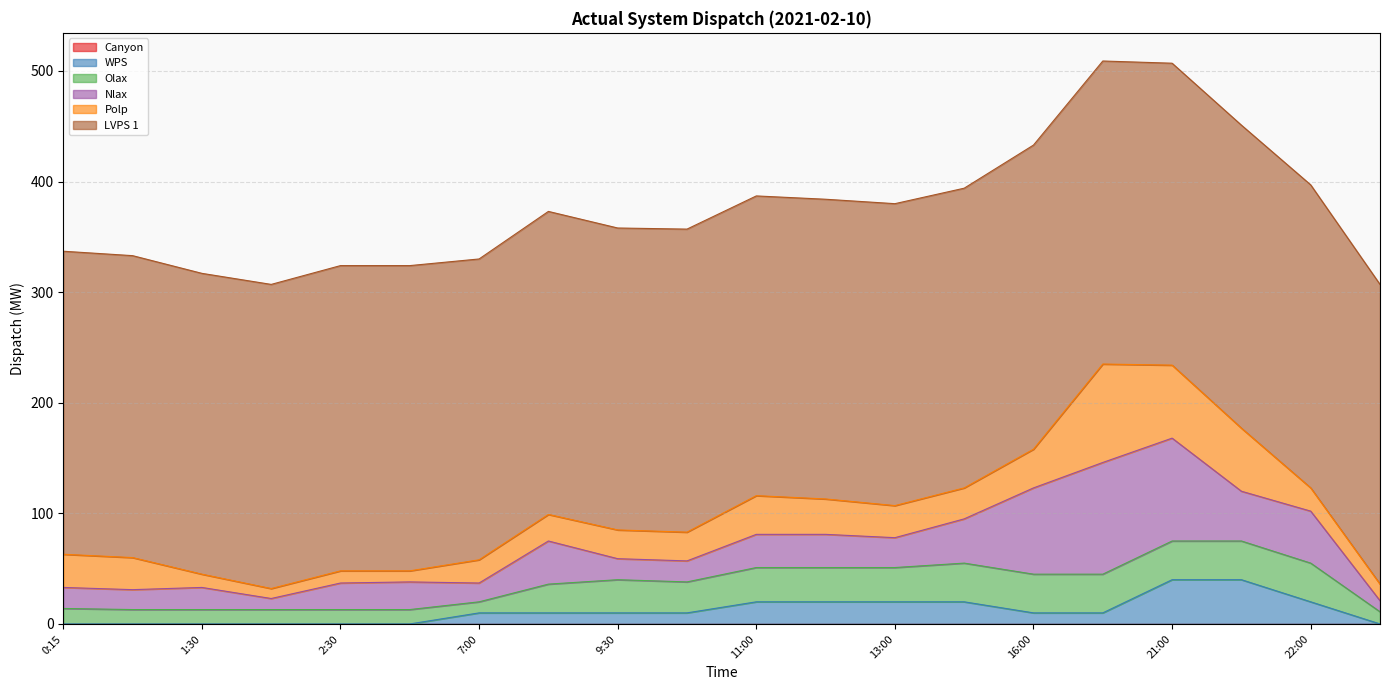

Is the value of Nlax at 16:00 greater than the value of WPS at 12:00?

Yes